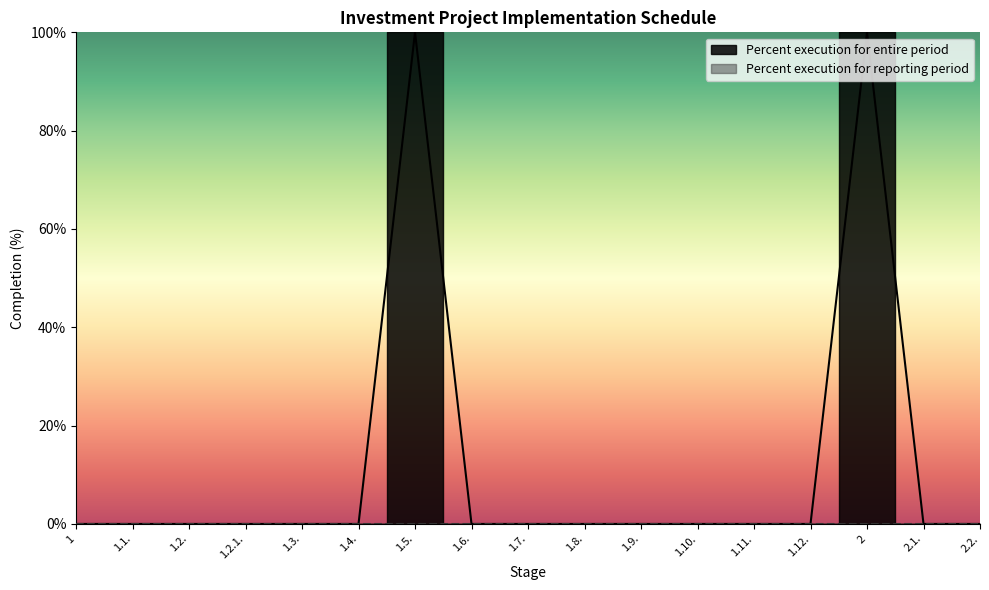

List the labels in order of value, largest first.

1.5., 2, 1, 1.1., 1.2., 1.2.1., 1.3., 1.4., 1.6., 1.7., 1.8., 1.9., 1.10., 1.11., 1.12., 2.1., 2.2.